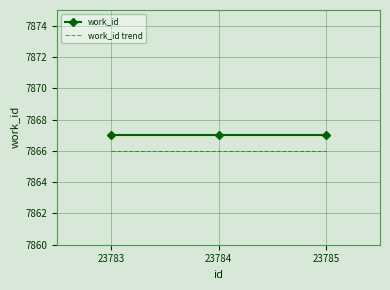

Is it true that work_id trend equals 13874 at 23784?

False